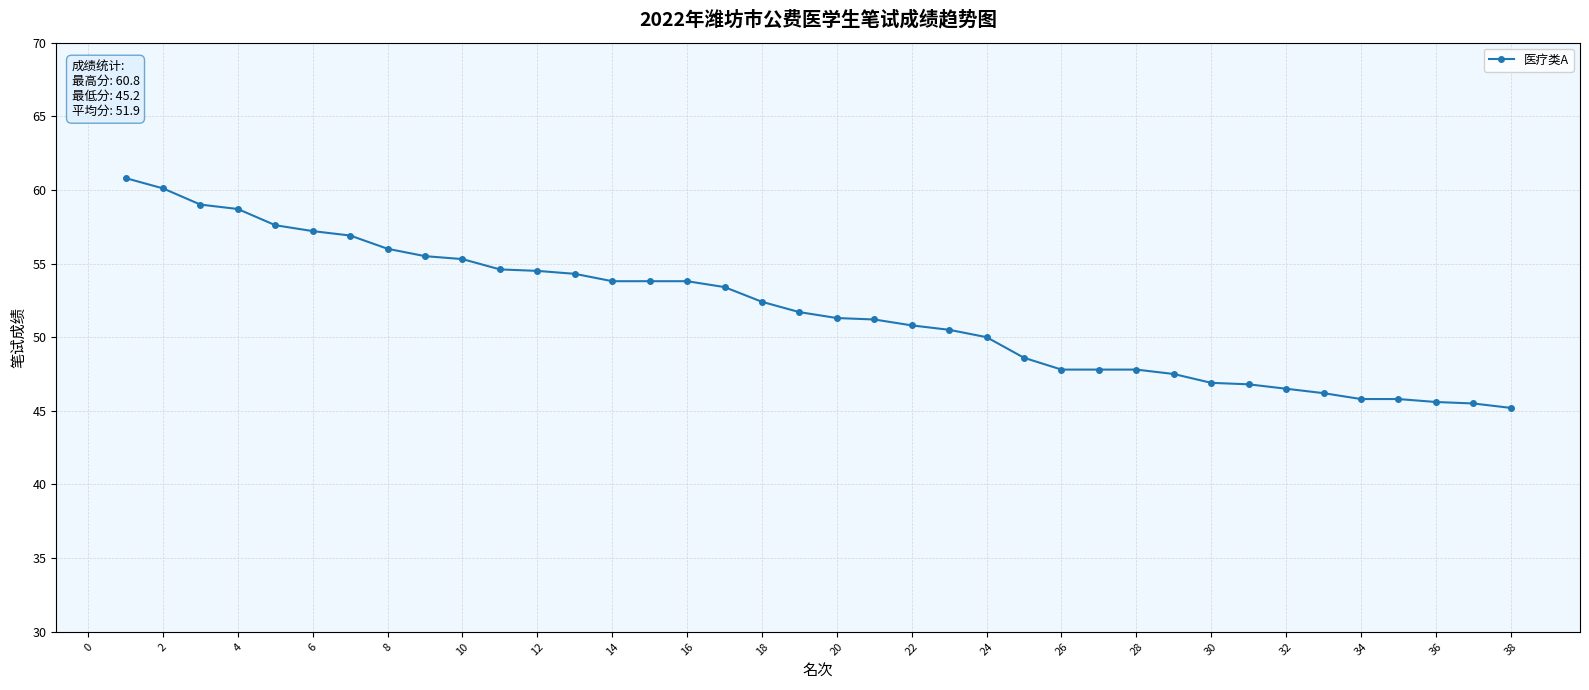

What is the minimum value shown in the chart?

45.2